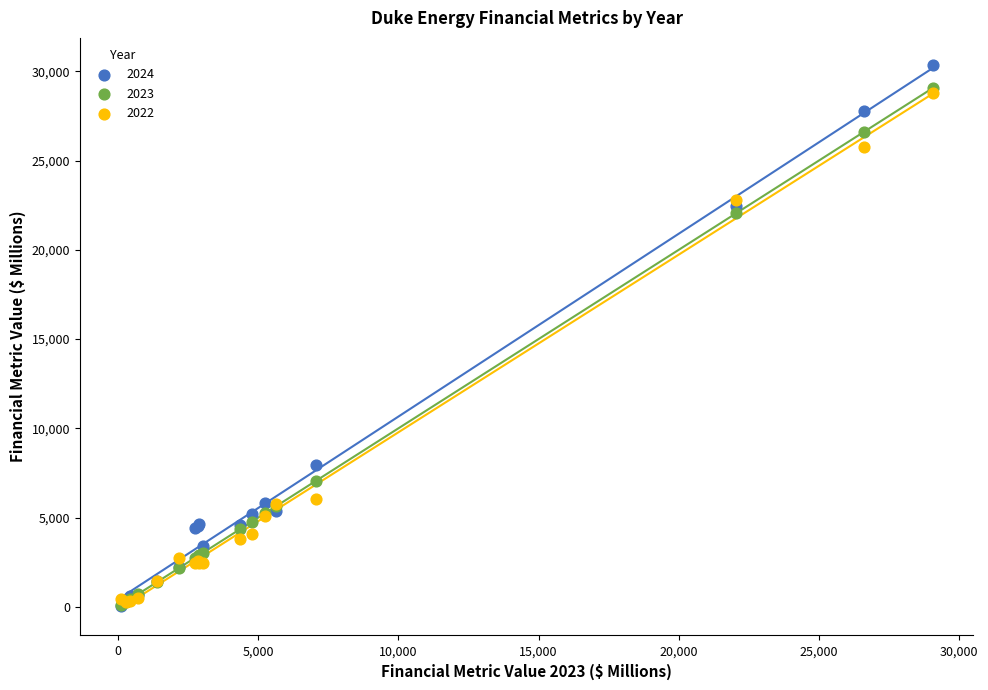

Across all series, what Y value is closest to 15197?

22042